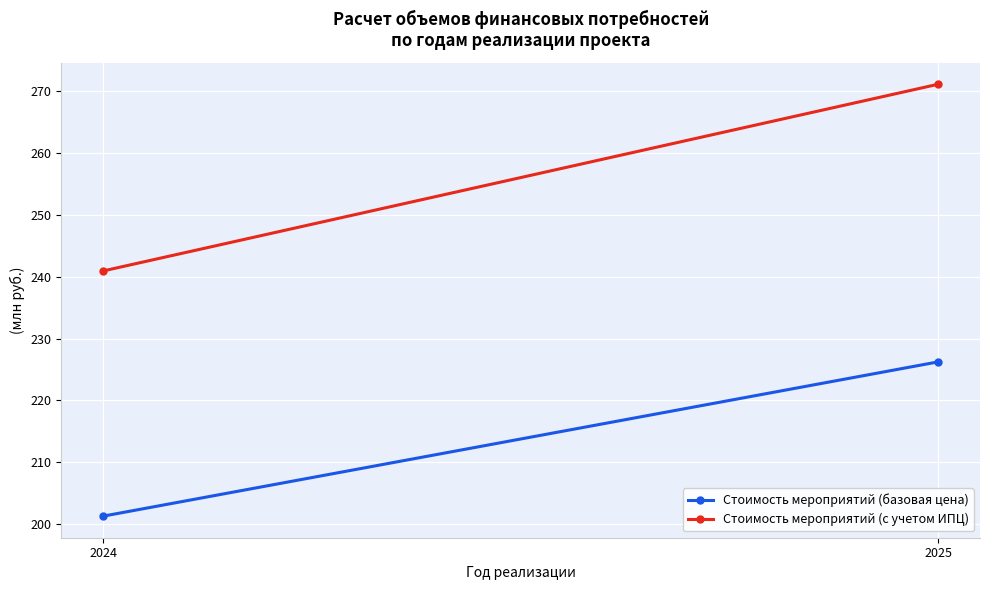

Is it true that Стоимость мероприятий (базовая цена) equals 372.7 at 2025?

False